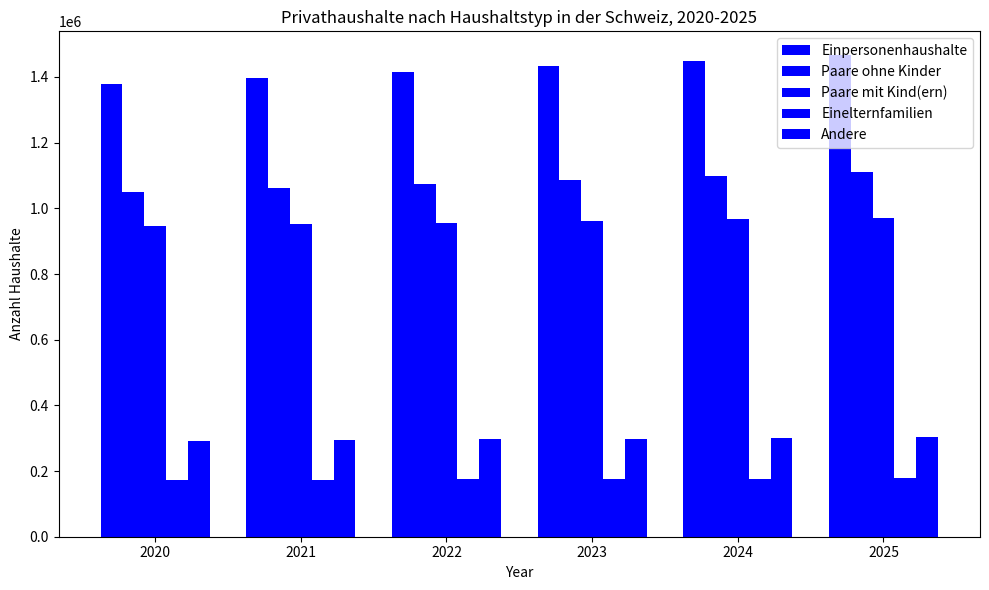

How many bars are there in each group?

5